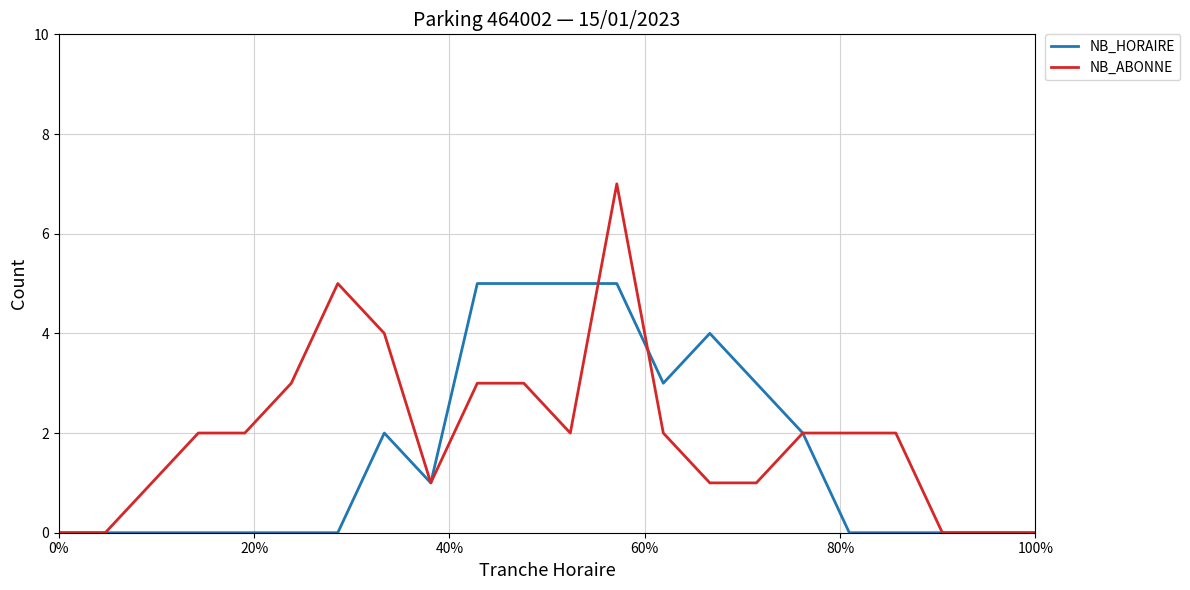

What is the greatest value displayed?

7